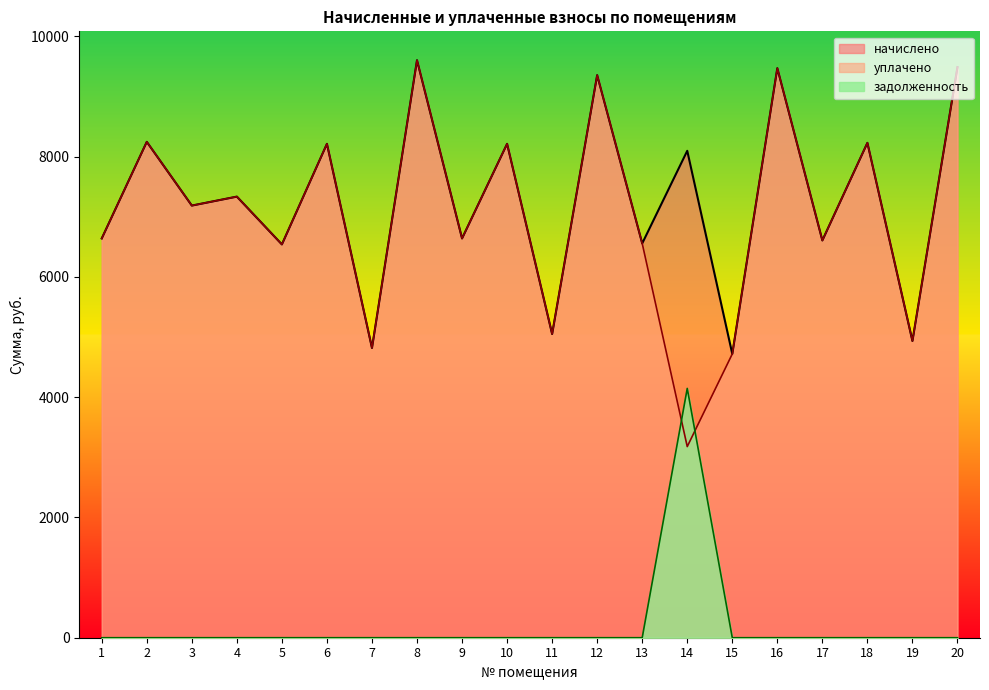

True or false: задолженность and уплачено cross at least once.

True